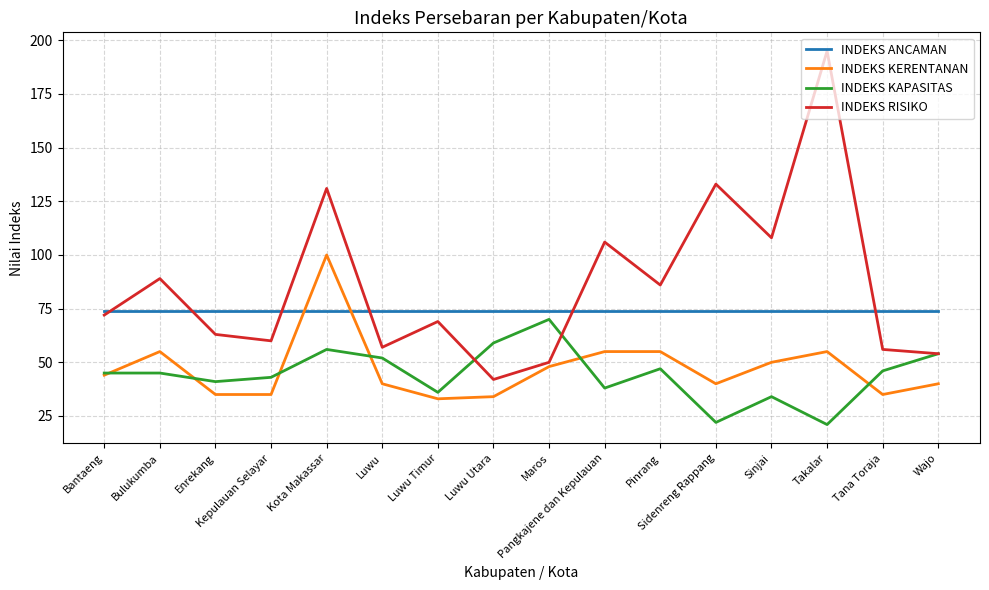

Reading left to right, extract all data points from this chart.

INDEKS ANCAMAN: 74	74	74	74	74	74	74	74	74	74	74	74	74	74	74	74
INDEKS KERENTANAN: 44	55	35	35	100	40	33	34	48	55	55	40	50	55	35	40
INDEKS KAPASITAS: 45	45	41	43	56	52	36	59	70	38	47	22	34	21	46	54
INDEKS RISIKO: 72	89	63	60	131	57	69	42	50	106	86	133	108	195	56	54